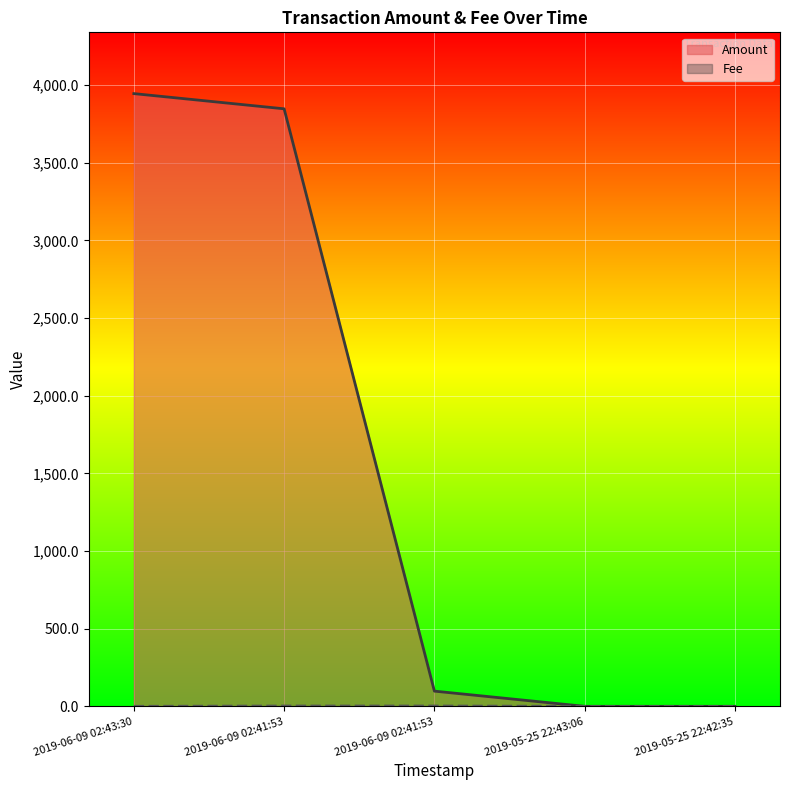

Rank the series by their average value, from lowest to highest.

Fee, Amount